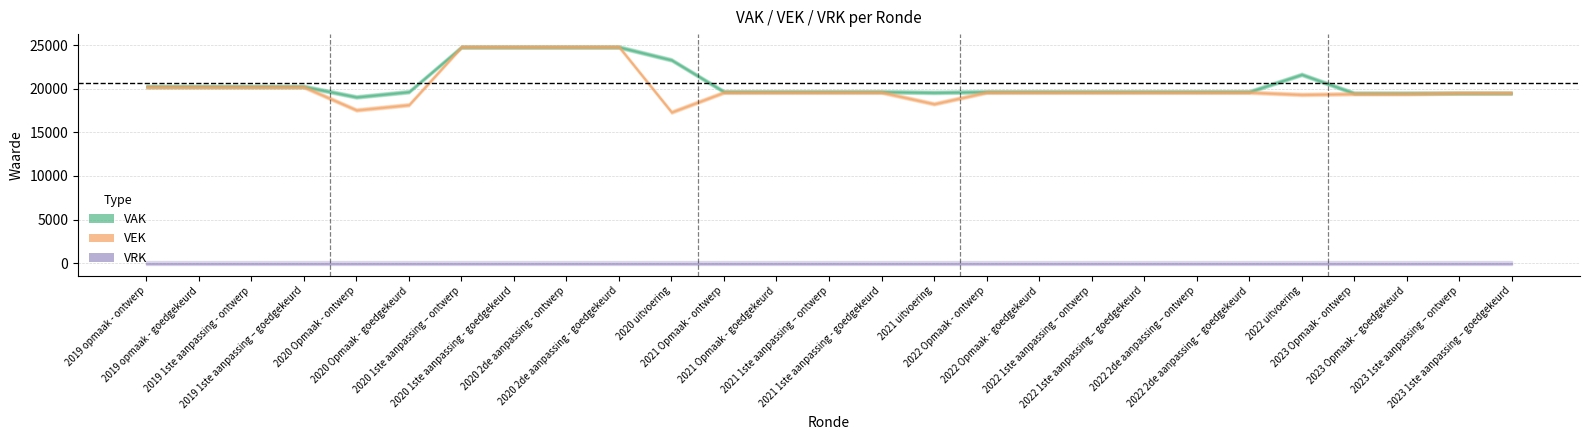

True or false: VRK has a value of 0 at 2022 Opmaak - goedgekeurd.

True